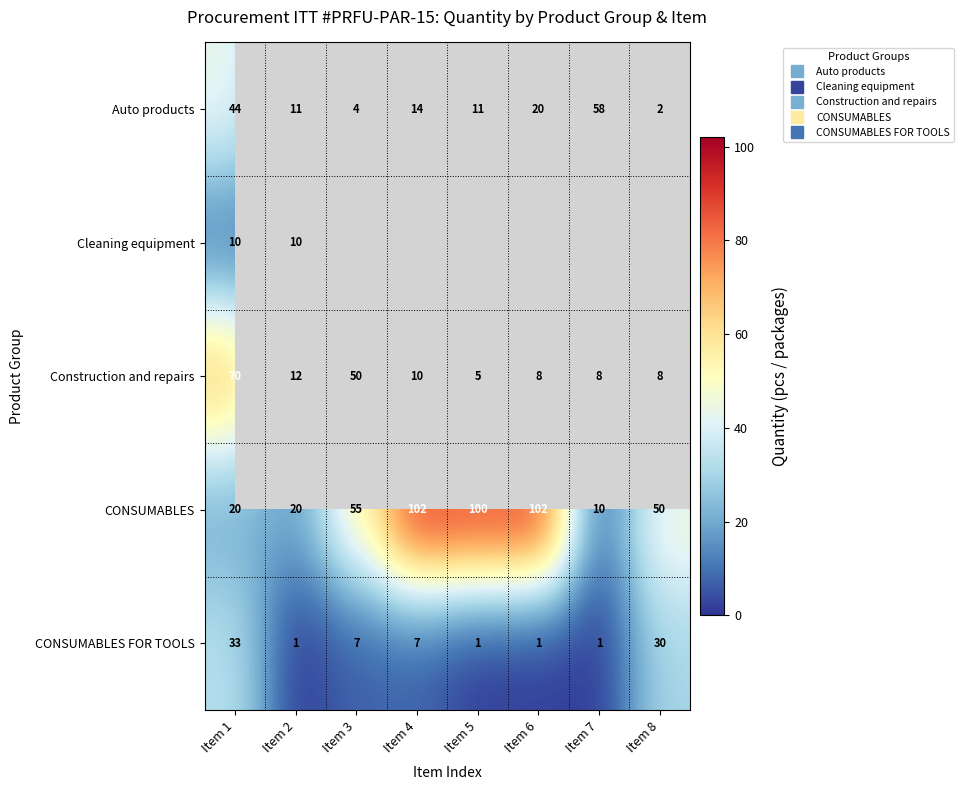

How many values in the CONSUMABLES series are below 55?

4